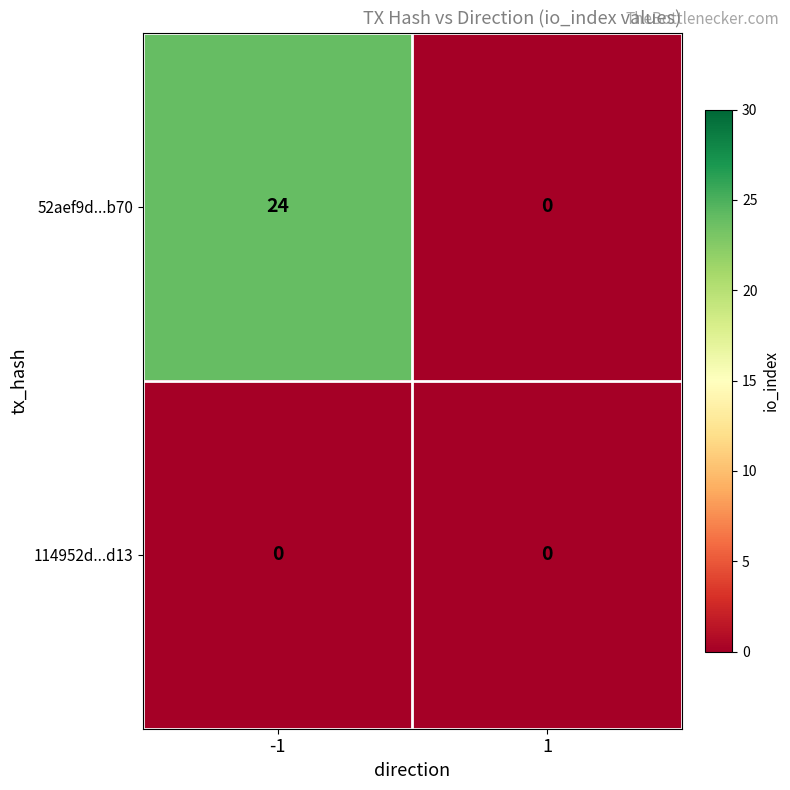

Is it true that 114952d...d13 equals 0 at -1?

True